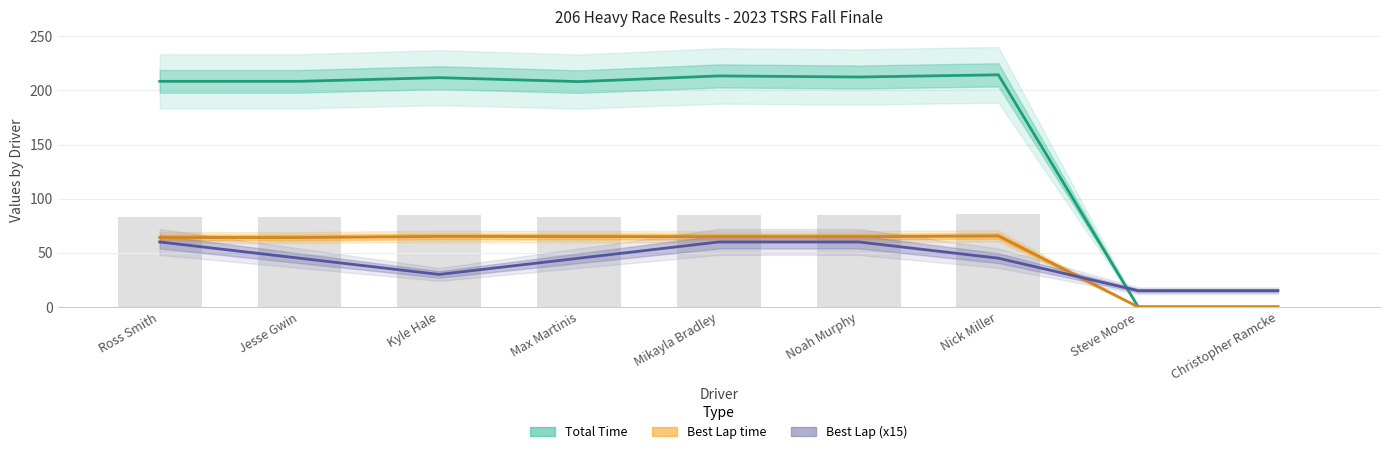

How many bars are there in each group?

3